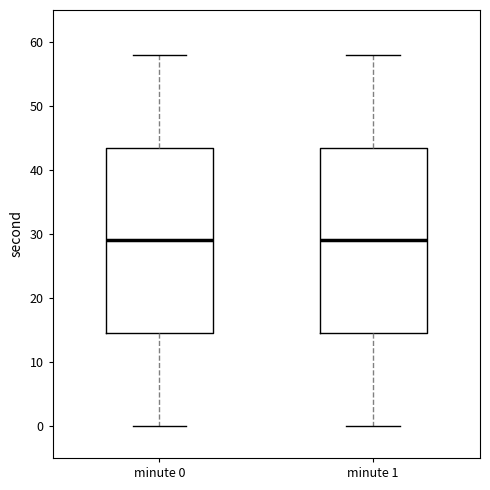

Reading left to right, transcribe this box plot: for each box, give where its median line is, the range the box spans, and where its two whiskers end, as read against the y-axis. The values are not printed on the chart, so give them approximately, as read against the axis.

minute 0: median 29, box 15 to 44, whiskers 0 to 58
minute 1: median 29, box 15 to 44, whiskers 0 to 58